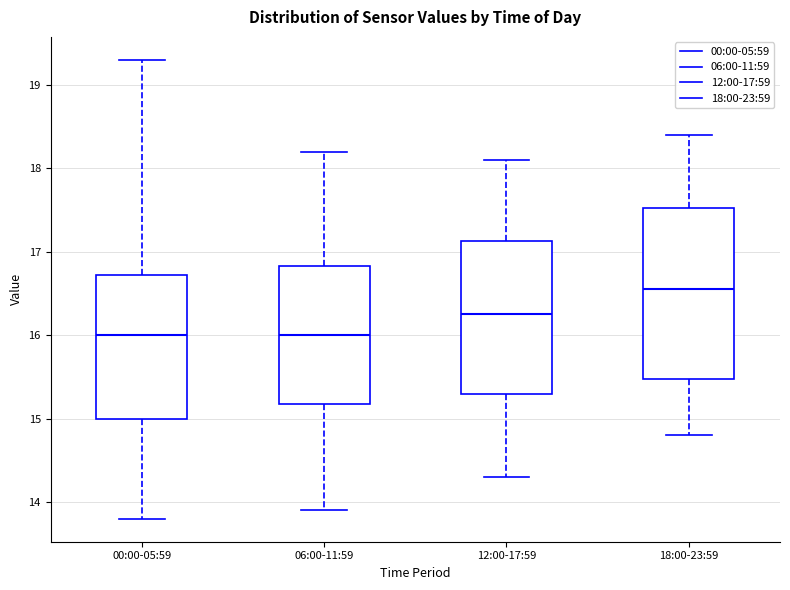

Reading left to right, transcribe this box plot: for each box, give where its median line is, the range the box spans, and where its two whiskers end, as read against the y-axis. The values are not printed on the chart, so give them approximately, as read against the axis.

00:00-05:59: median 16.0, box 15.0 to 16.7, whiskers 13.8 to 19.3
06:00-11:59: median 16.0, box 15.2 to 16.8, whiskers 13.9 to 18.2
12:00-17:59: median 16.3, box 15.3 to 17.1, whiskers 14.3 to 18.1
18:00-23:59: median 16.6, box 15.5 to 17.5, whiskers 14.8 to 18.4